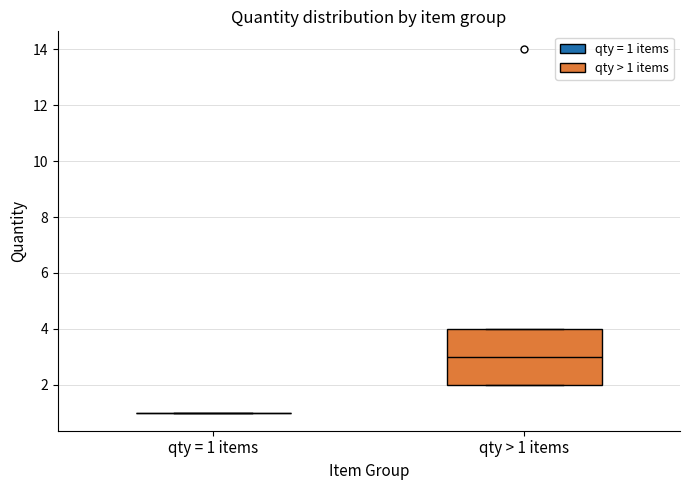

Which box is the tallest, from its lower edge to its upper edge?

qty > 1 items